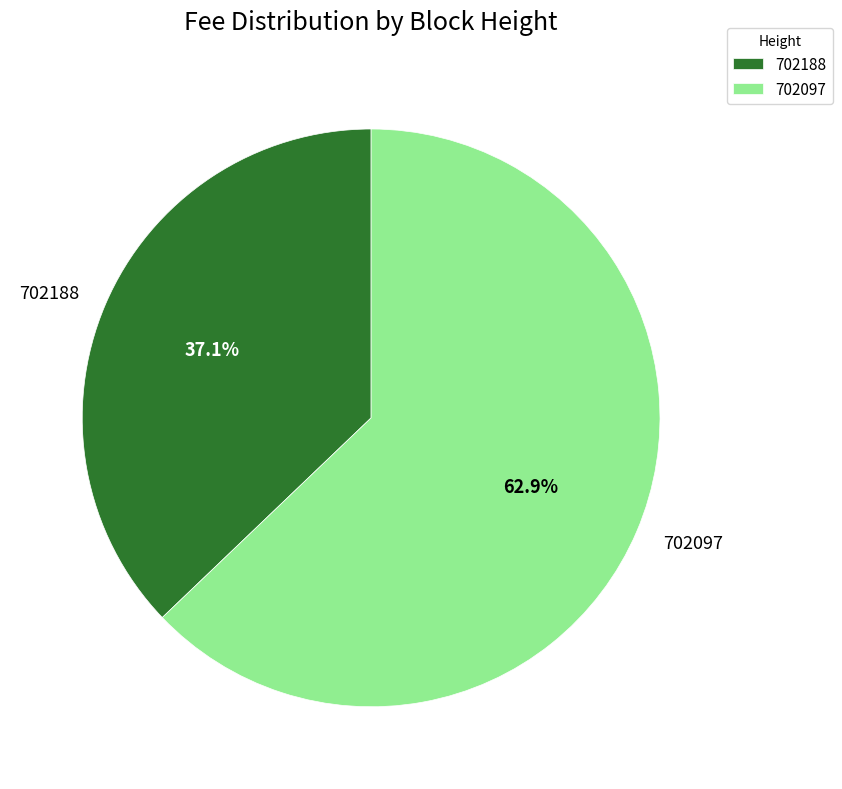

Which has a higher value, 702097 or 702188?

702097